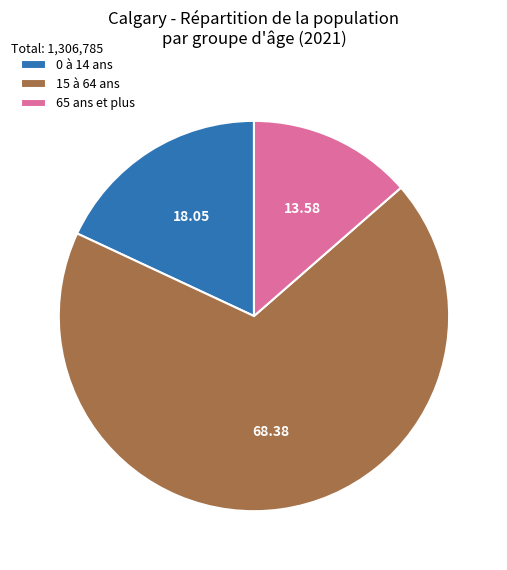

Between 0 à 14 ans and 65 ans et plus, which is larger?

0 à 14 ans